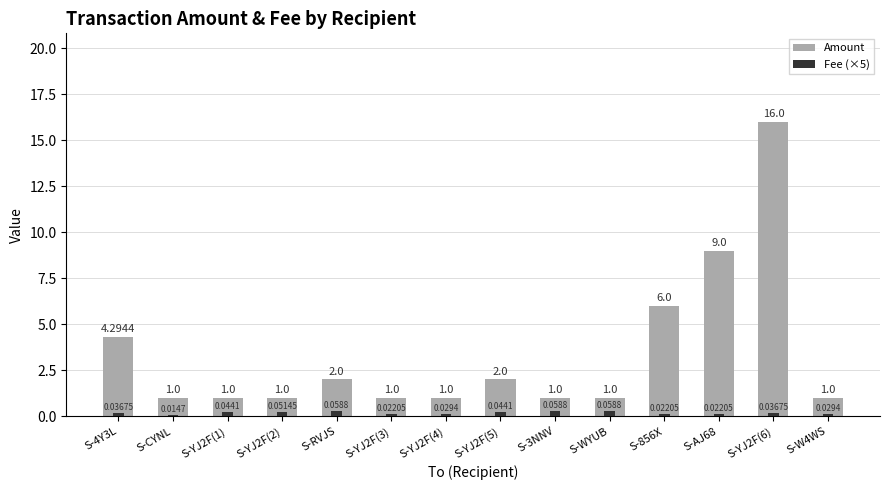

True or false: Fee (×5) has a value of 0.2 at S-YJ2F(1).

True